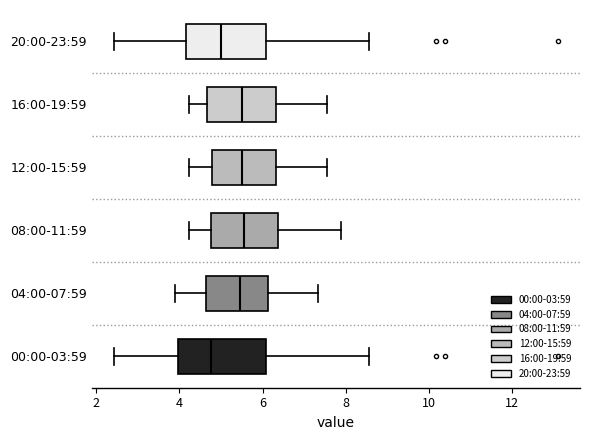

Which box's median line is the furthest to the left?

00:00-03:59